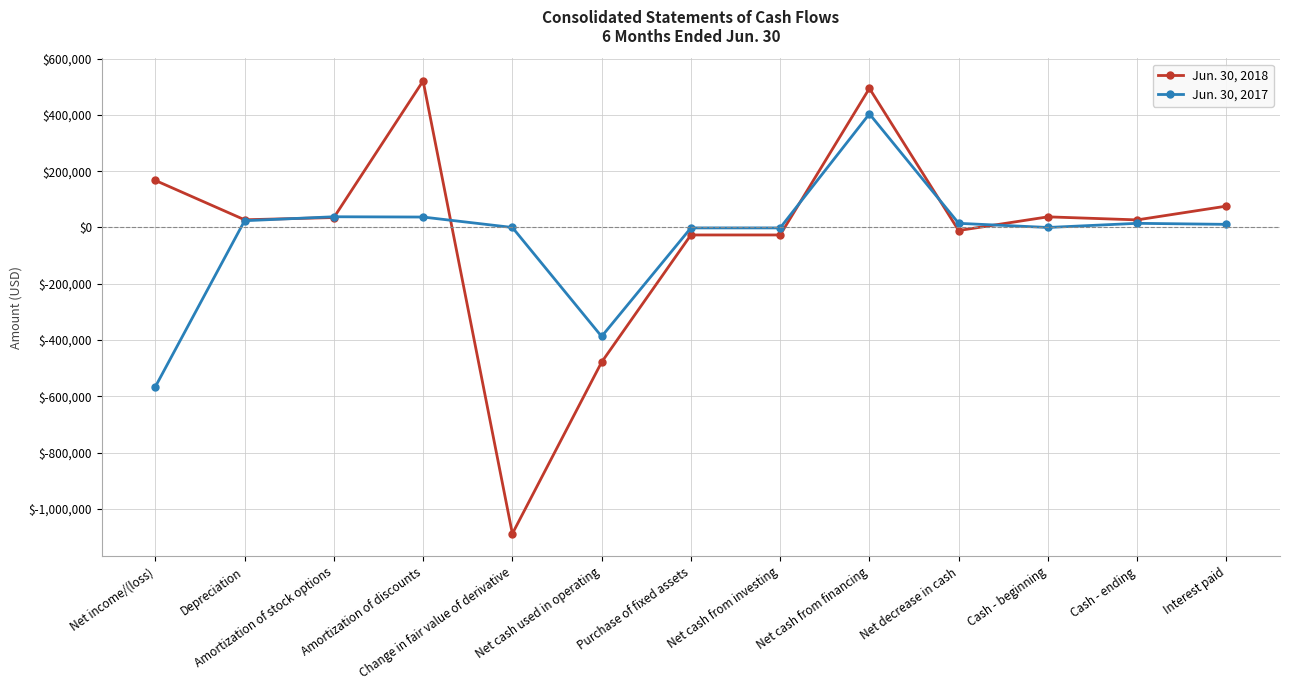

Rank the series by their average value, from lowest to highest.

Jun. 30, 2017, Jun. 30, 2018